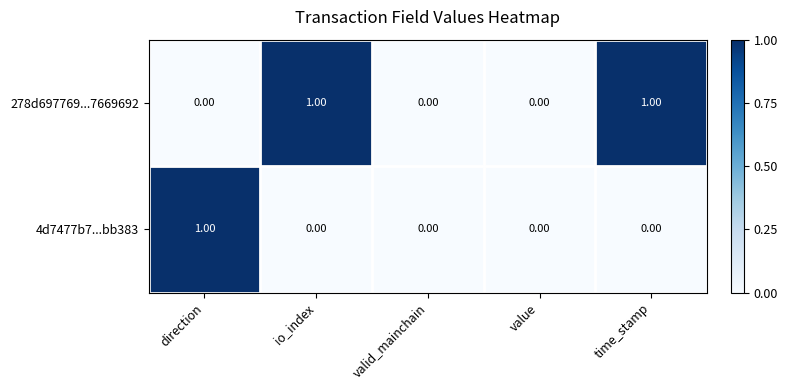

Rank the series by their average value, from lowest to highest.

4d7477b7...bb383, 278d697769...7669692